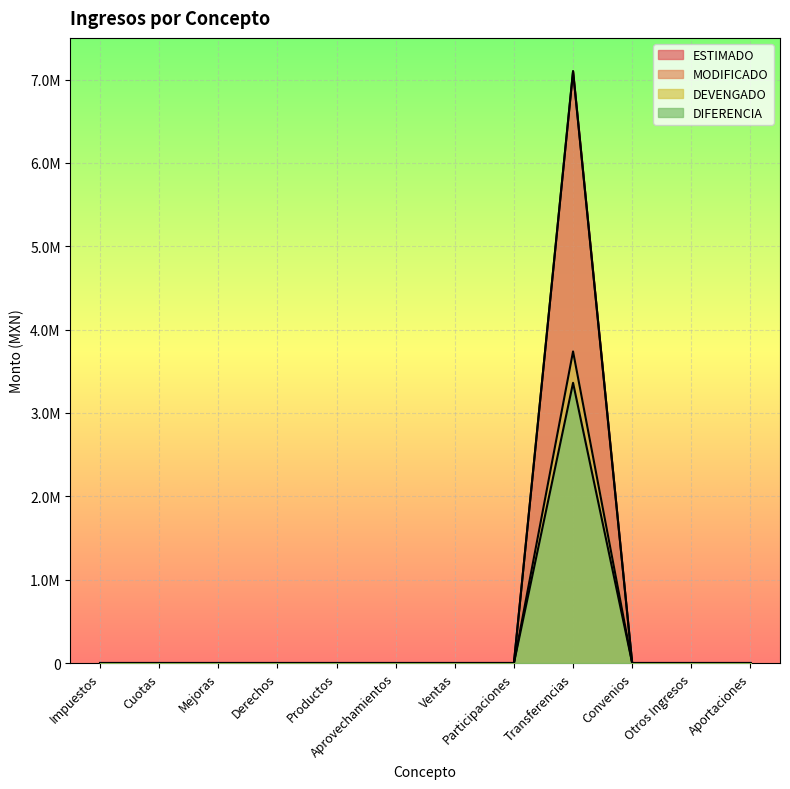

Reading left to right, list all the values displayed in this chart.

ESTIMADO: Impuestos=0.0	Cuotas=0.0	Mejoras=0.0	Derechos=0.0	Productos=0.0	Aprovechamientos=0.0	Ventas=0.0	Participaciones=0.0	Transferencias=7100000.0	Convenios=0.0	Otros Ingresos=0.0	Aportaciones=0.0
MODIFICADO: Impuestos=0.0	Cuotas=0.0	Mejoras=0.0	Derechos=0.0	Productos=0.0	Aprovechamientos=0.0	Ventas=0.0	Participaciones=0.0	Transferencias=7100000.0	Convenios=0.0	Otros Ingresos=0.0	Aportaciones=0.0
DEVENGADO: Impuestos=0.0	Cuotas=0.0	Mejoras=0.0	Derechos=0.0	Productos=0.0	Aprovechamientos=0.0	Ventas=0.0	Participaciones=0.0	Transferencias=3738304.1	Convenios=0.0	Otros Ingresos=0.0	Aportaciones=0.0
DIFERENCIA: Impuestos=0.0	Cuotas=0.0	Mejoras=0.0	Derechos=0.0	Productos=0.0	Aprovechamientos=0.0	Ventas=0.0	Participaciones=0.0	Transferencias=3361695.9	Convenios=0.0	Otros Ingresos=0.0	Aportaciones=0.0